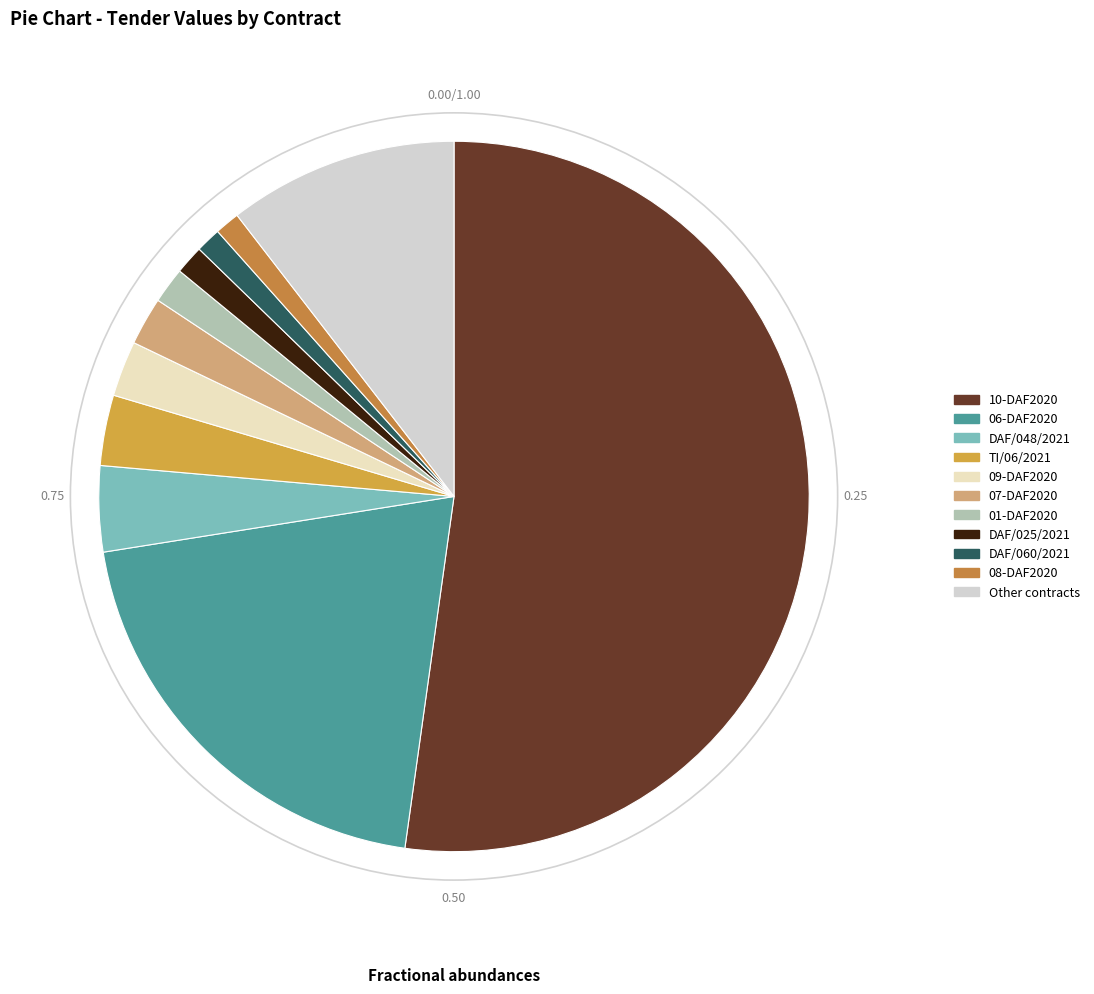

How many segments does this pie chart have?

11